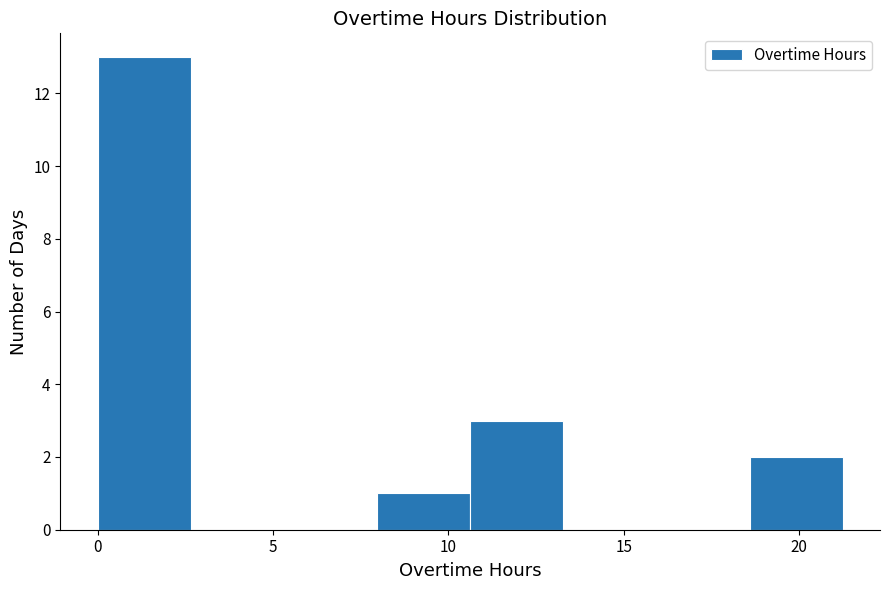

Reading left to right, list every bar in this chart as the range it spans on the x-axis followed by its height. Neither the bar edges nor the heights are printed on the chart, so give them approximately, as read against the axes.

0.0 to 2.5: 13
2.5 to 5.5: 0
5.5 to 8.0: 0
8.0 to 10.5: 1
10.5 to 13.5: 3
13.5 to 16.0: 0
16.0 to 18.5: 0
18.5 to 21.0: 2